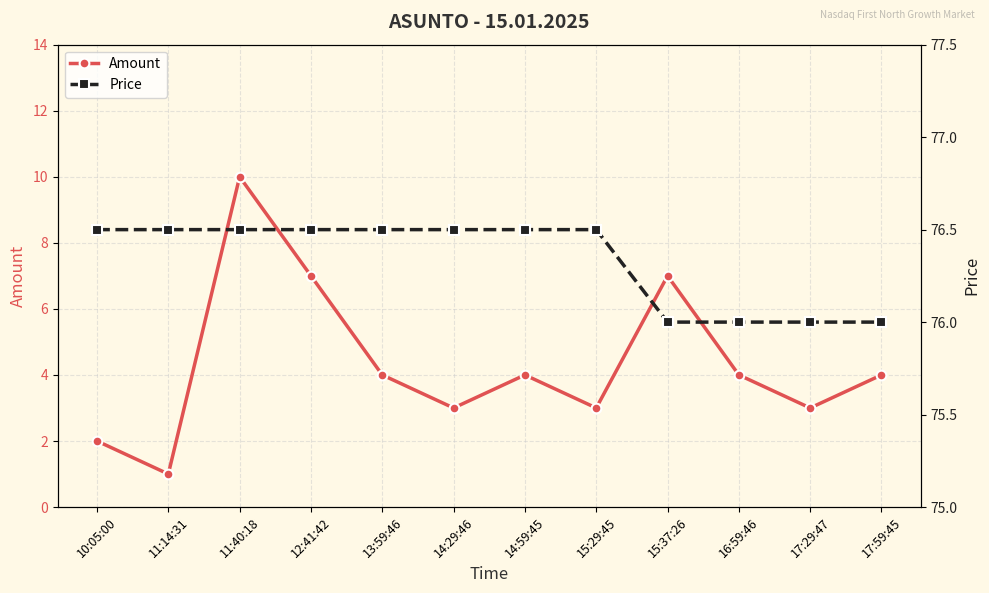

Which series has the widest spread of values?

Amount